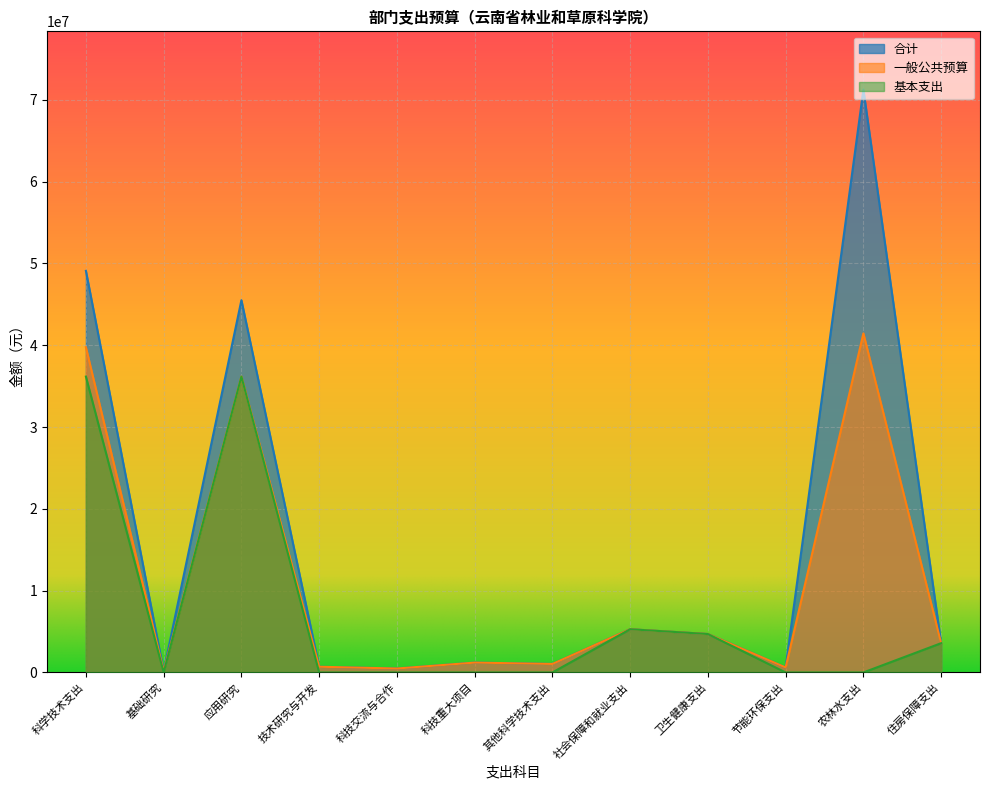

At how many categories does at least one series exceed 7045014?

3